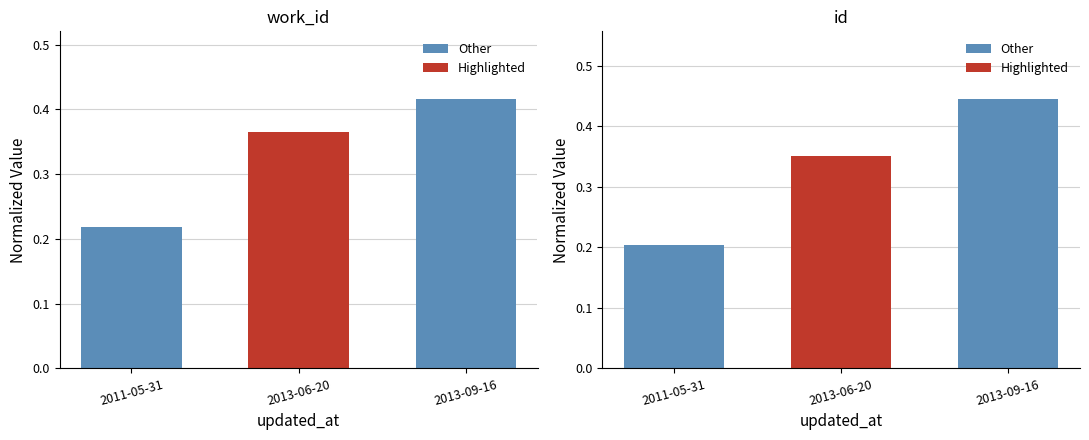

How many groups of bars are there?

3